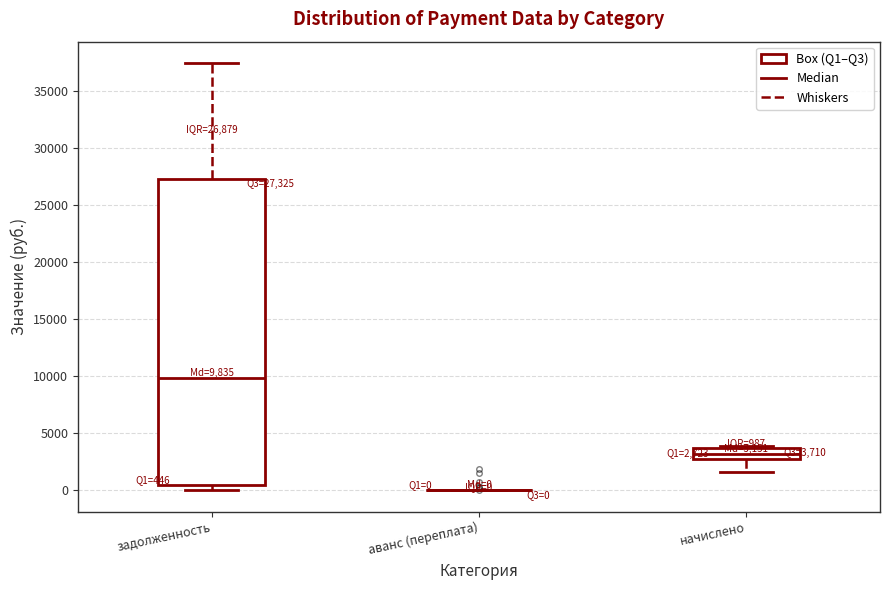

Comparing the boxes themselves (not the whiskers), which one is the tallest?

задолженность